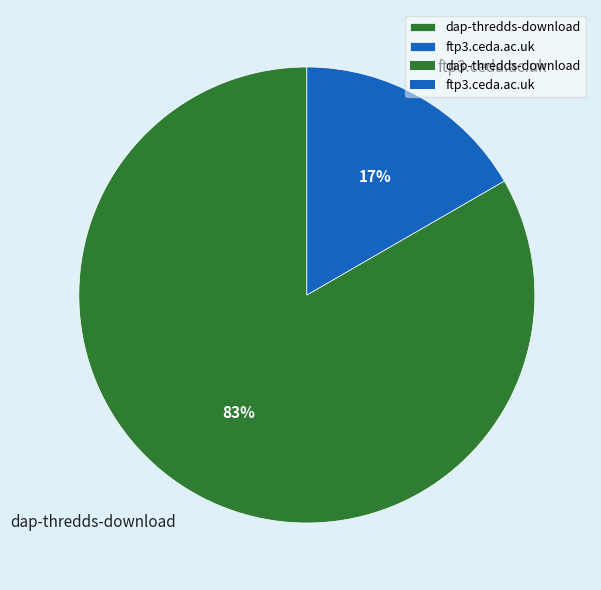

To the nearest percent, what is the average slice percentage?

50%